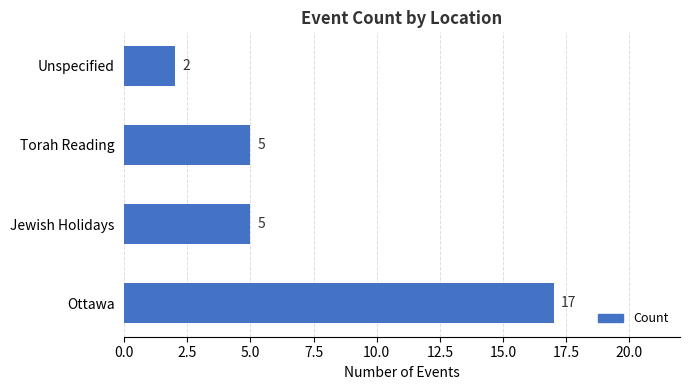

What is the difference between the values at Jewish Holidays and Unspecified?

3